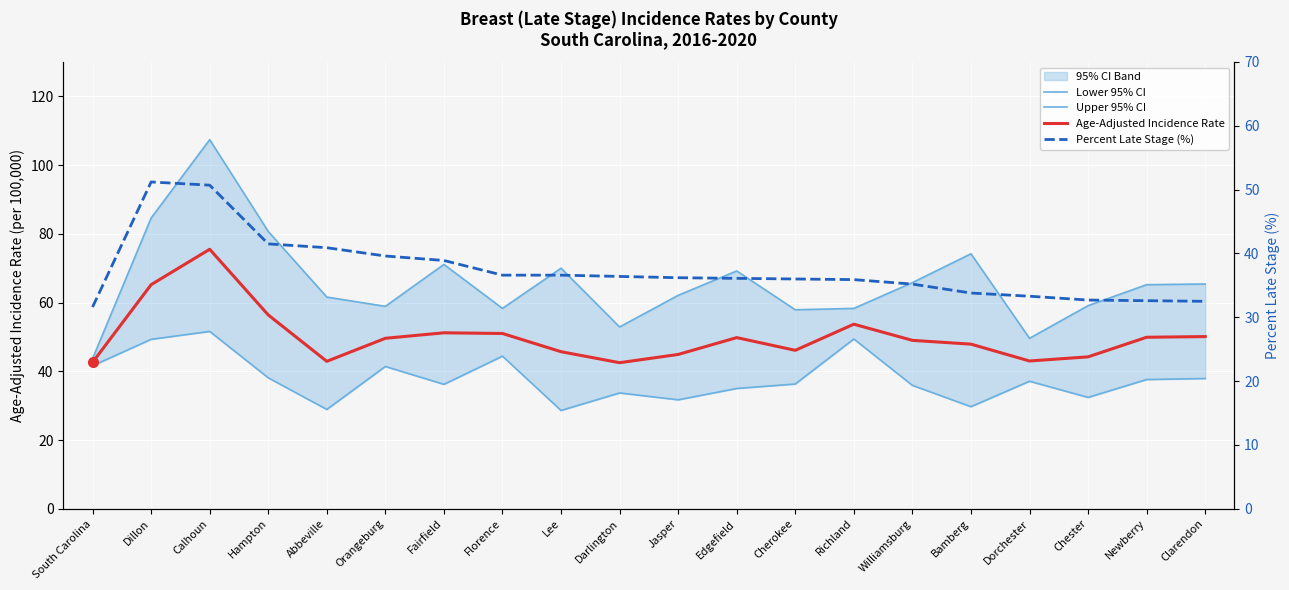

How many lines are shown in the chart?

4